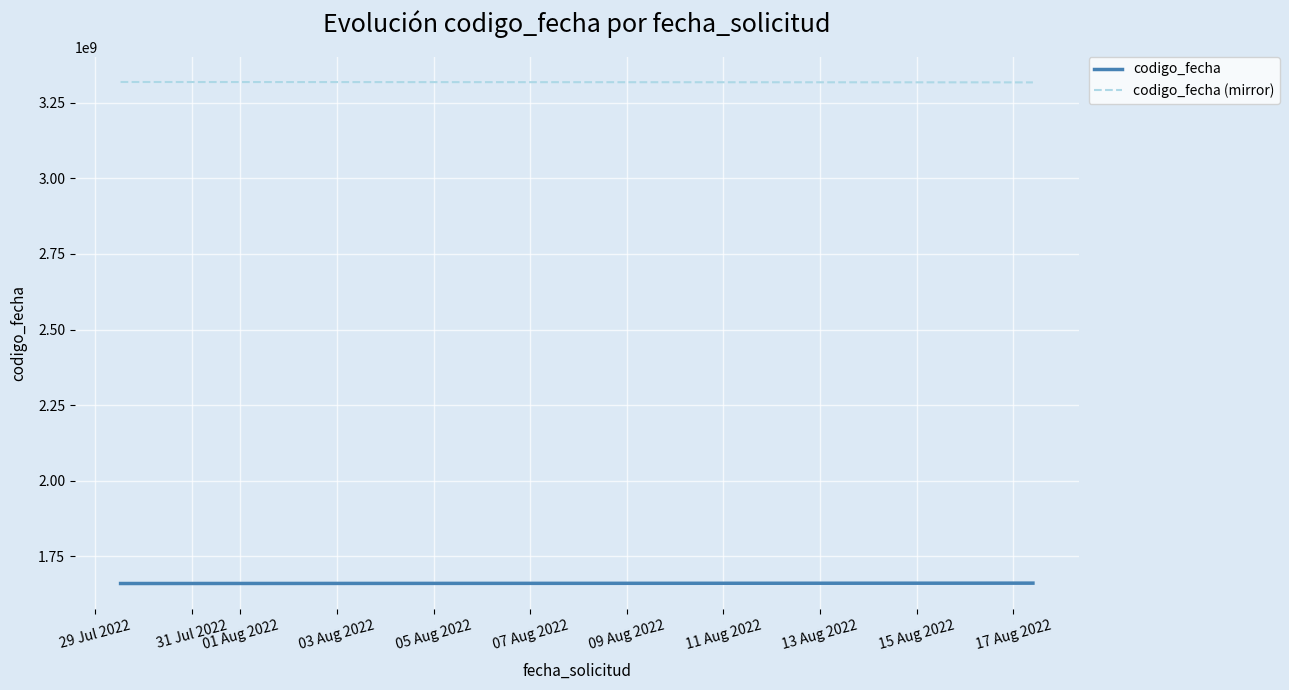

What is the maximum value shown in the chart?

3319030390